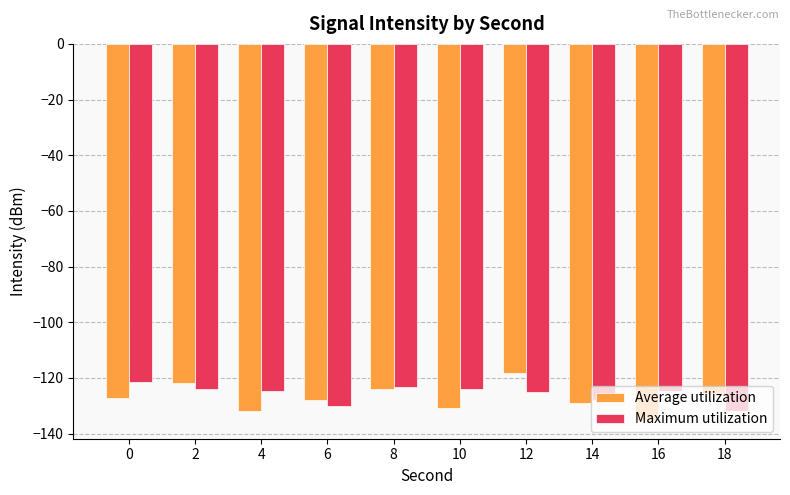

Which series changed the most between 12 and 14?

Average utilization